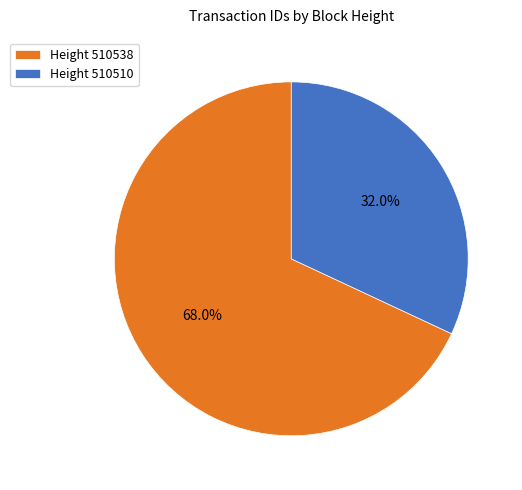

What is the ratio of the value at Height 510510 to the value at Height 510538?

0.5